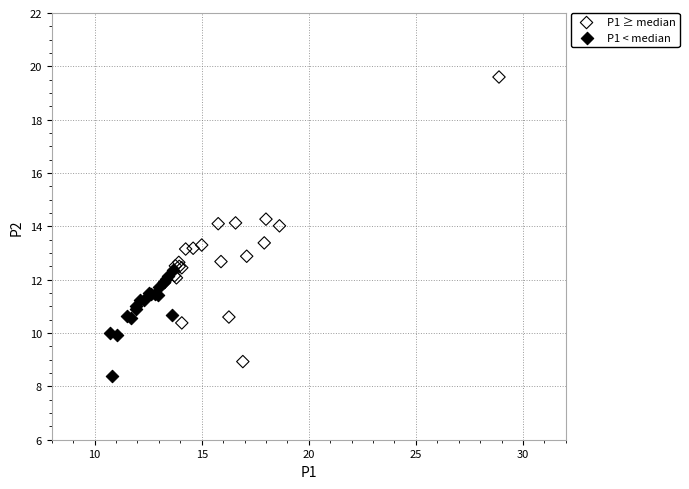

Which series contains the highest Y value?

P1 ≥ median